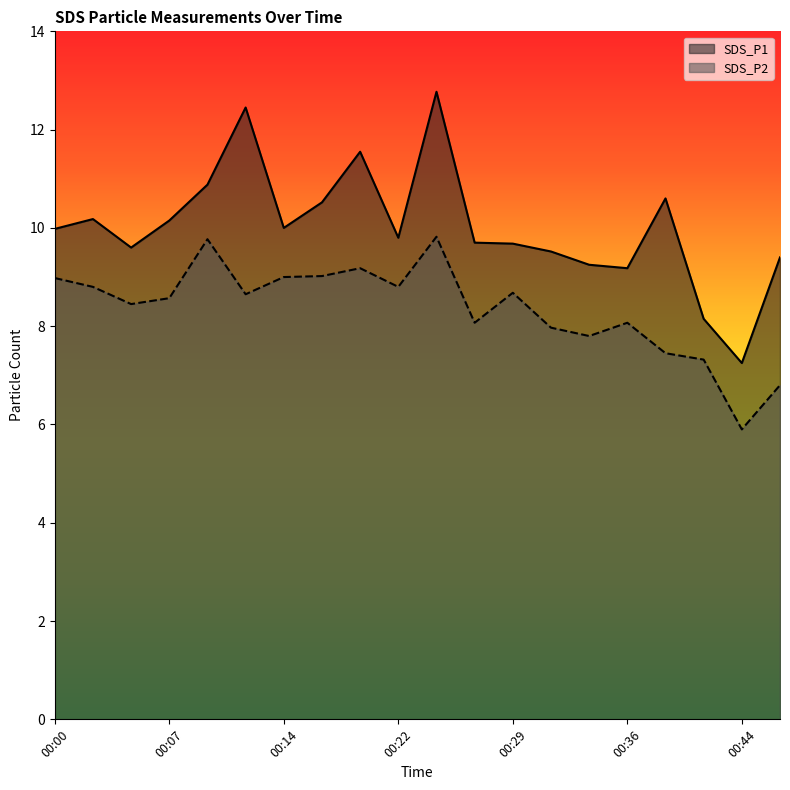

What is the highest value of the SDS_P1 series?

12.8